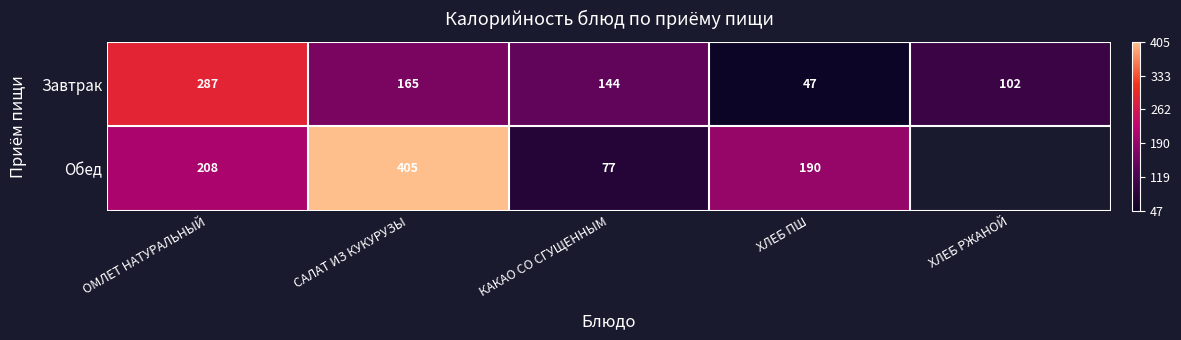

At which category is the sum across all series the highest?

САЛАТ ИЗ КУКУРУЗЫ